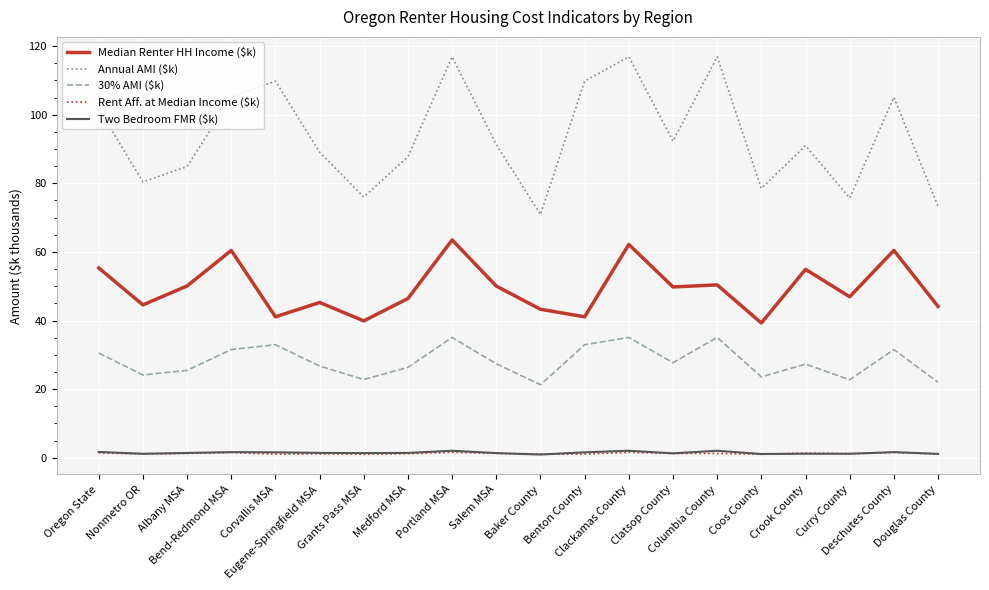

What is the sum of the Annual AMI ($k) values at Nonmetro OR and Eugene-Springfield MSA?

169.5